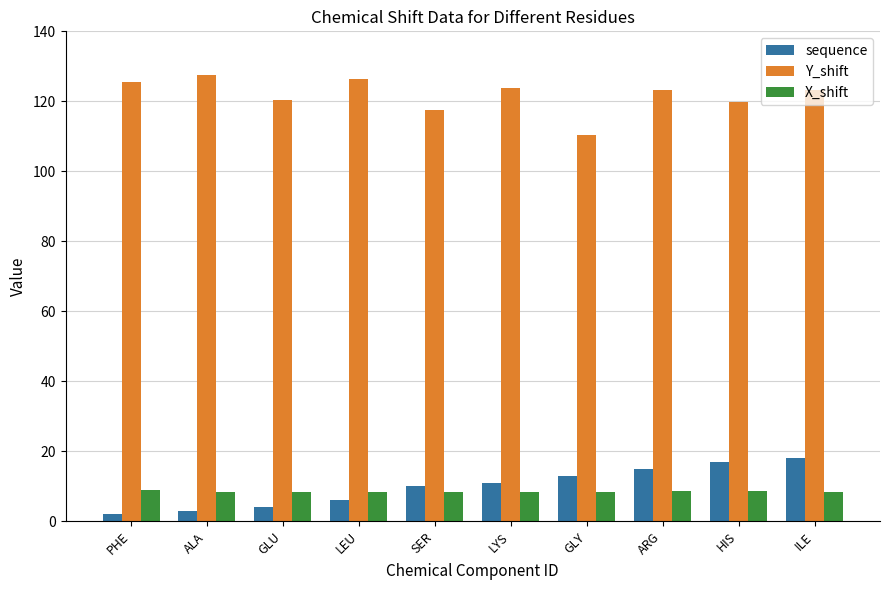

Rank the series at SER from highest to lowest value.

Y_shift, sequence, X_shift